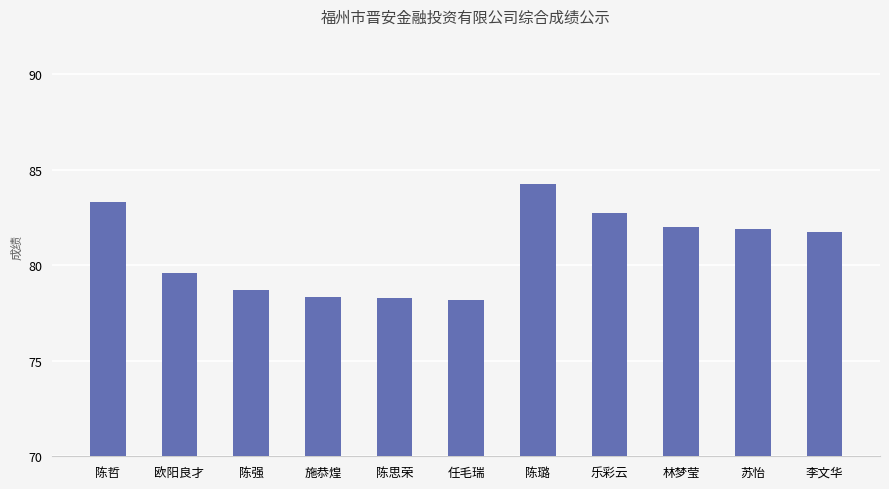

The value at 林梦莹 is 32.8. True or false?

False